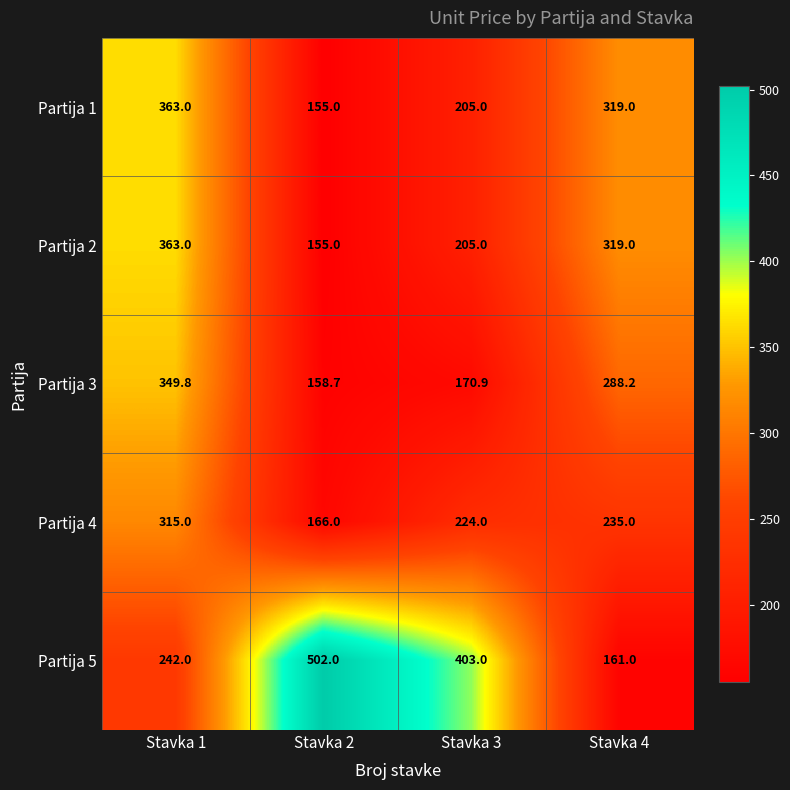

Is it true that Partija 3 equals 288.2 at Stavka 4?

True